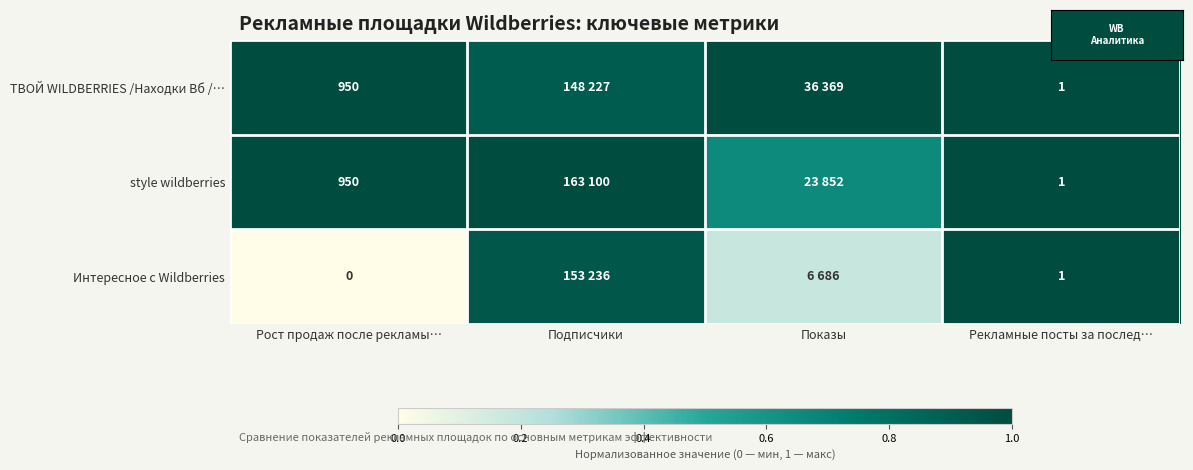

At which label is Интересное с Wildberries closest to 0?

Рост продаж после рекламы…